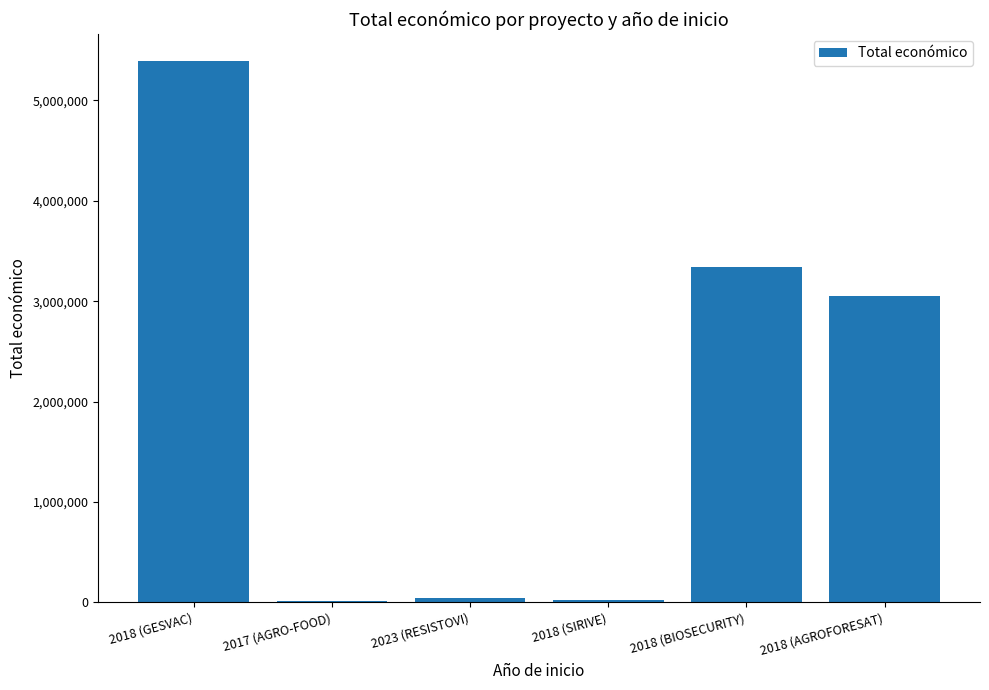

What is the change in value from 2018 (SIRIVE) to 2018 (AGROFORESAT)?

+3027556